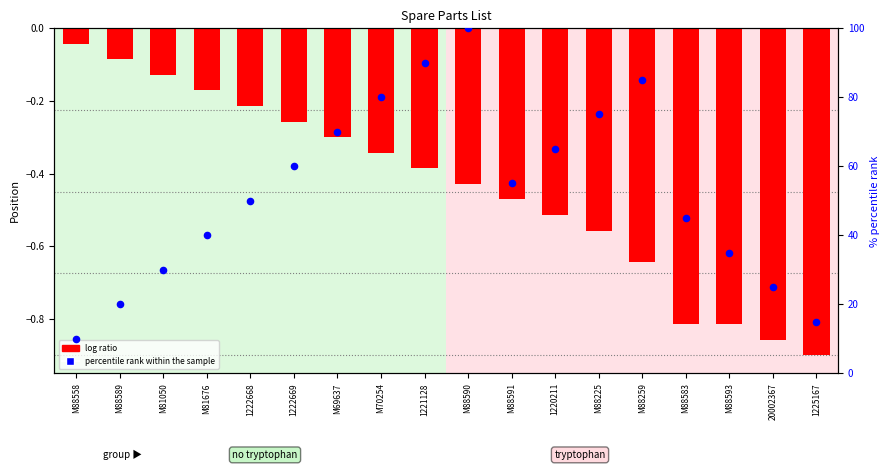

Which series contains the lowest Y value?

log ratio